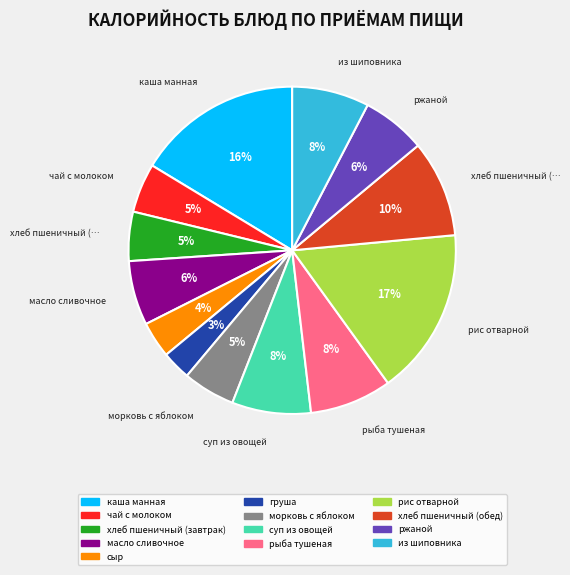

To the nearest percent, what percentage of the pie is суп из овощей?

8%